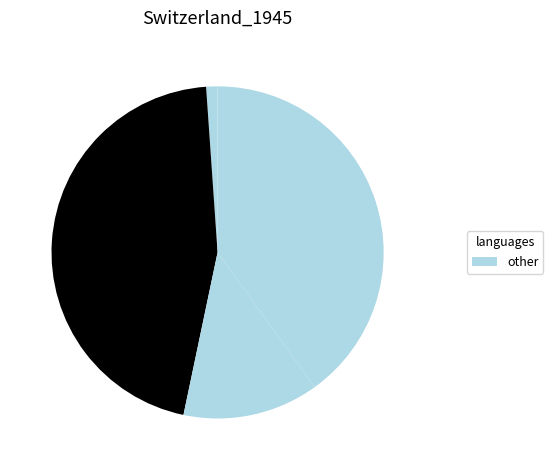

To the nearest percent, what is the difference between the largest and smallest slice percentages?

44%